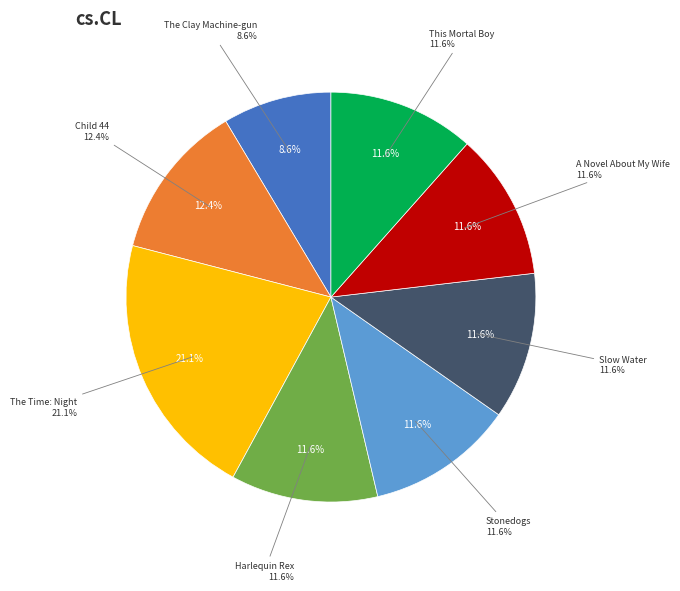

Count the number of slices in the pie.

8